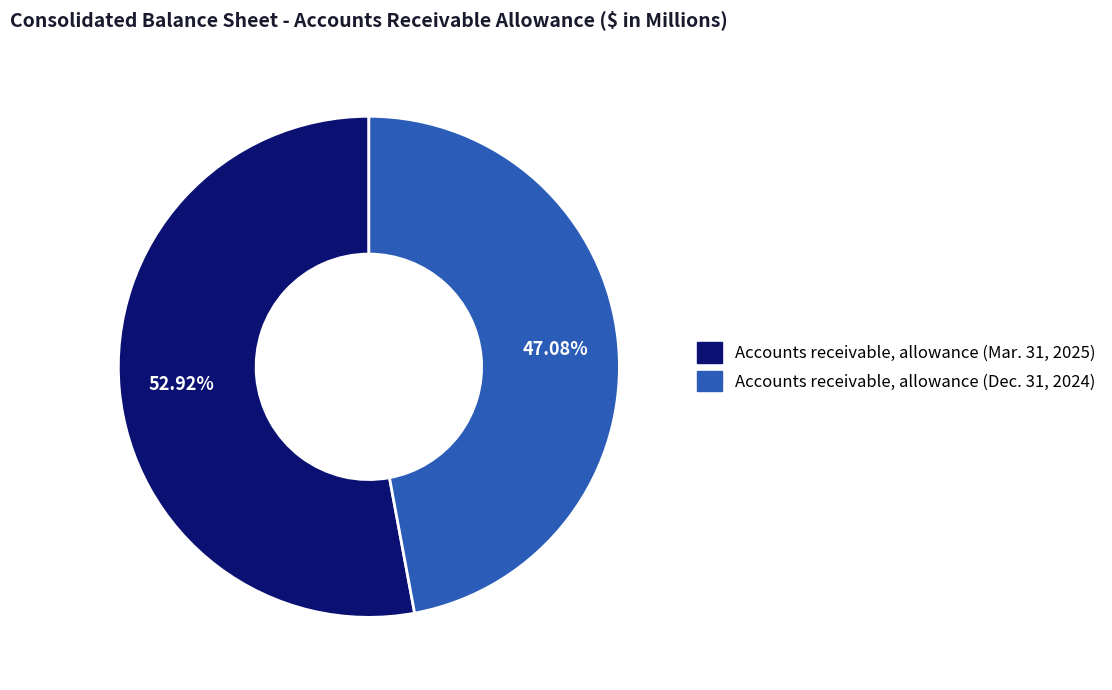

What is the smallest slice in the pie chart?

Accounts receivable, allowance (Dec. 31, 2024)